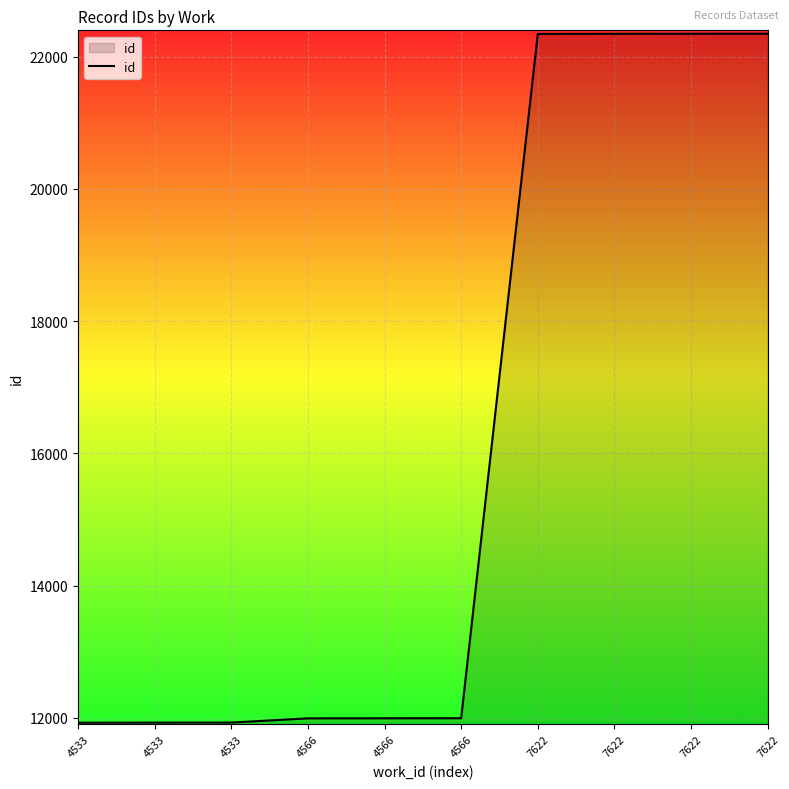

What is the smallest value displayed?

11927